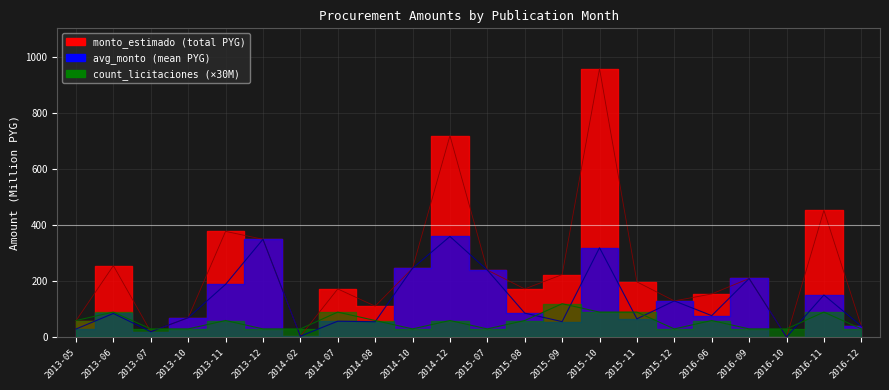

What is the average value of the avg_monto series?

129.3